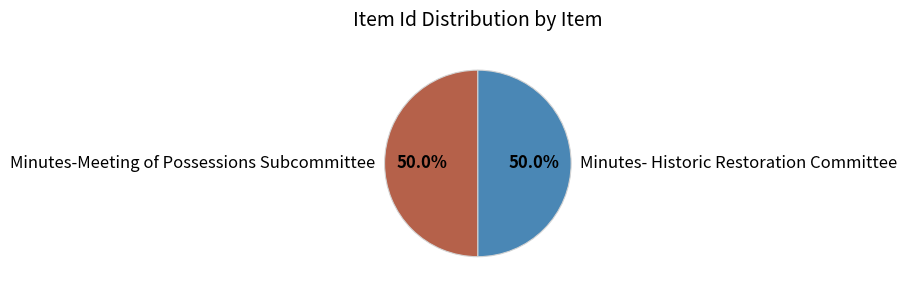

How much of the chart is everything except Minutes-Meeting of Possessions Subcommittee?

50.0%